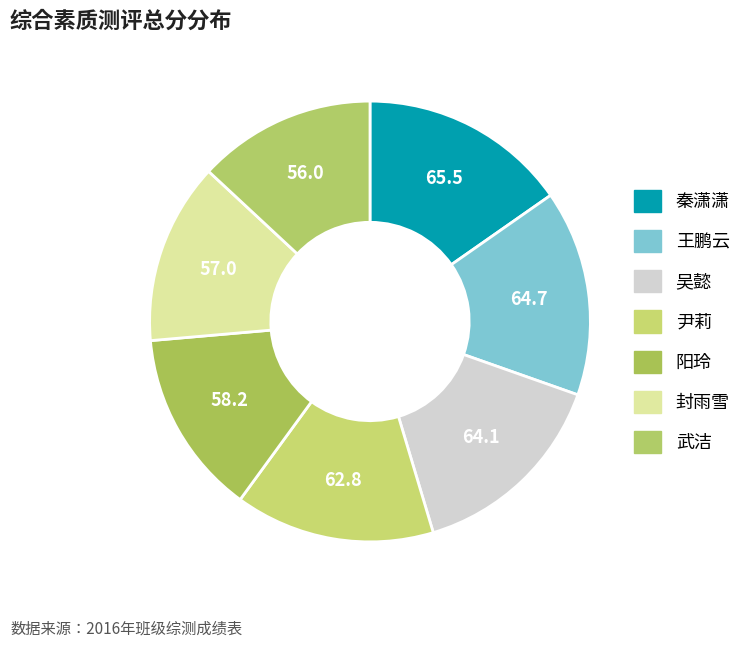

Which category has the biggest portion of the pie?

秦潇潇